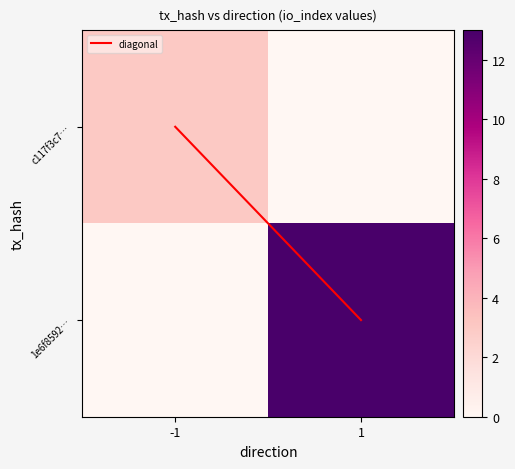

Which series has the largest range (max minus min)?

1e6f8592…